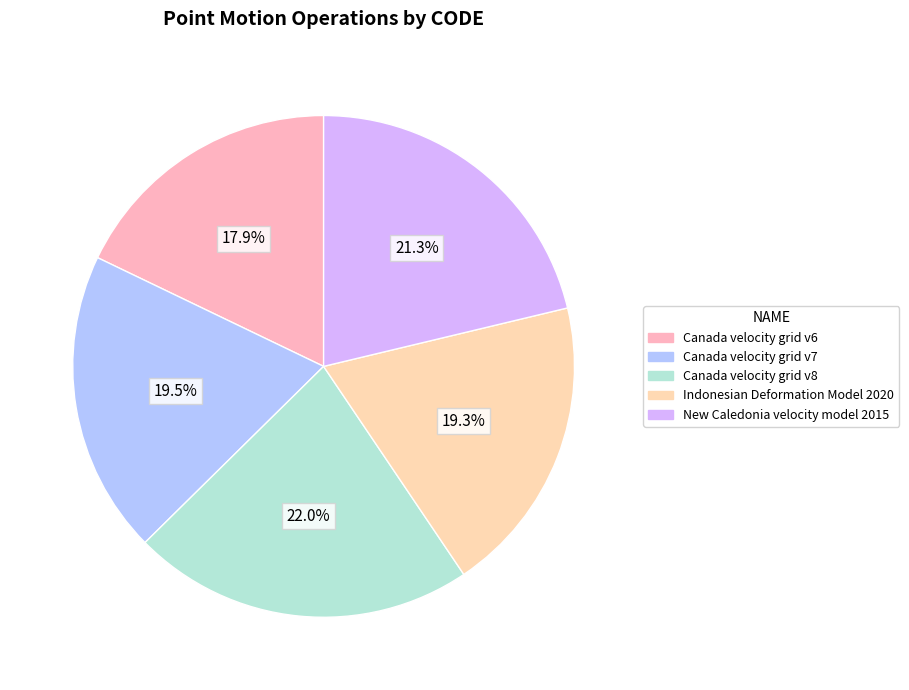

To the nearest percent, what is the combined percentage of New Caledonia velocity model 2015 and Canada velocity grid v6?

39%